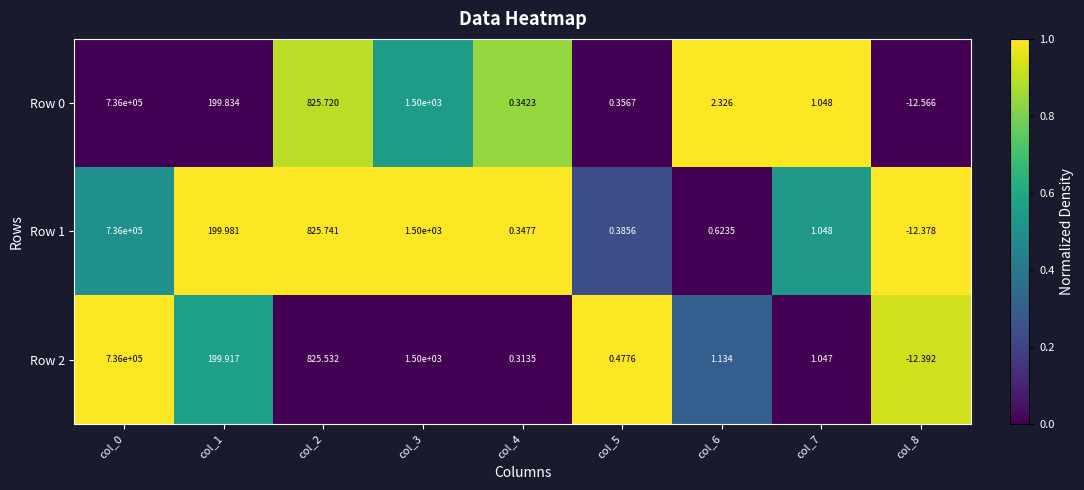

Is the value of Row 1 at col_8 greater than the value of Row 0 at col_7?

No